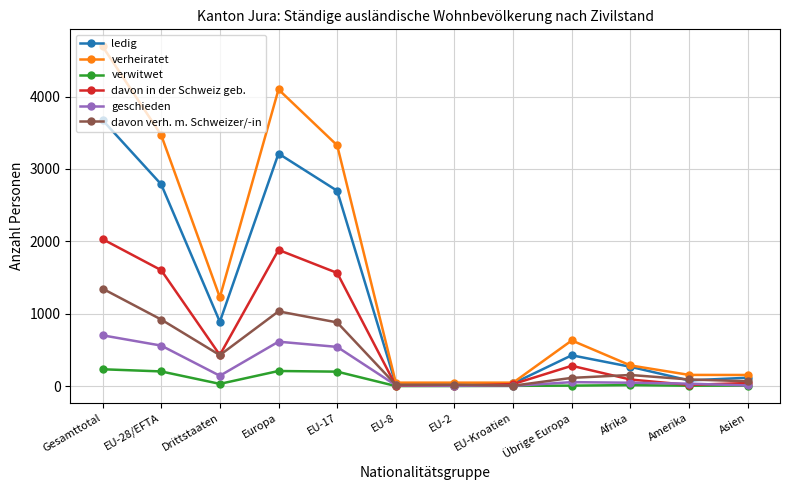

How many lines are shown in the chart?

6